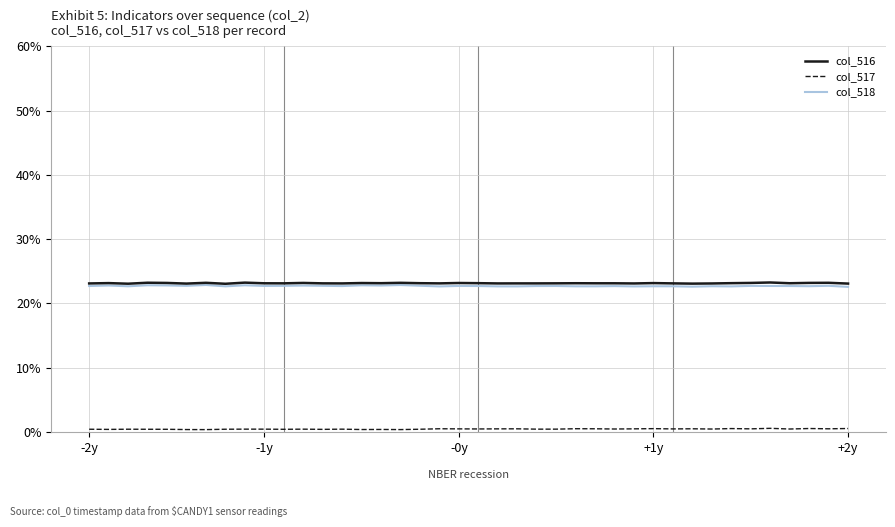

What is the maximum value shown in the chart?

23.2